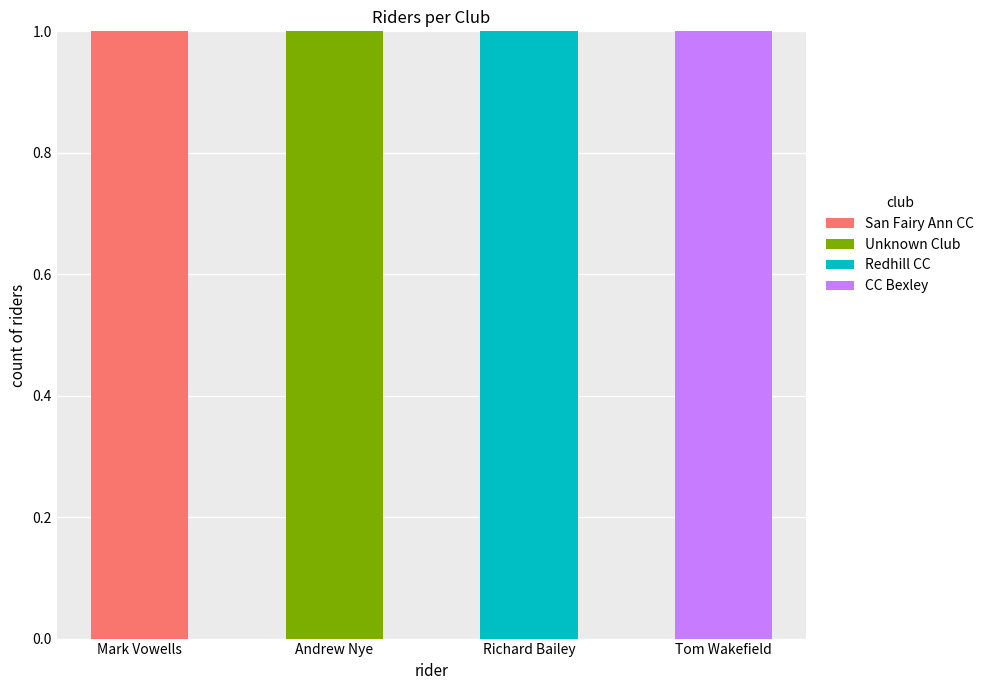

Reading left to right, what are the values for San Fairy Ann CC?

Mark Vowells=1	Andrew Nye=0	Richard Bailey=0	Tom Wakefield=0